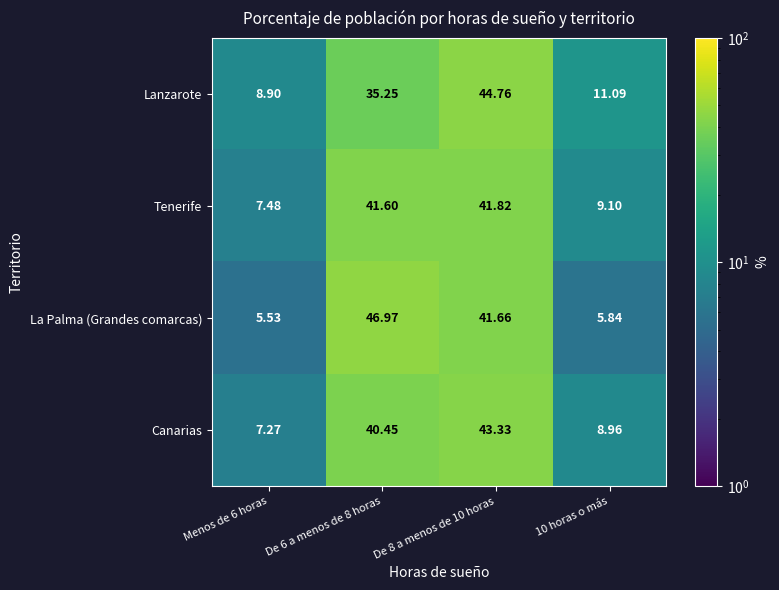

Which label corresponds to the smallest value in the chart?

Menos de 6 horas